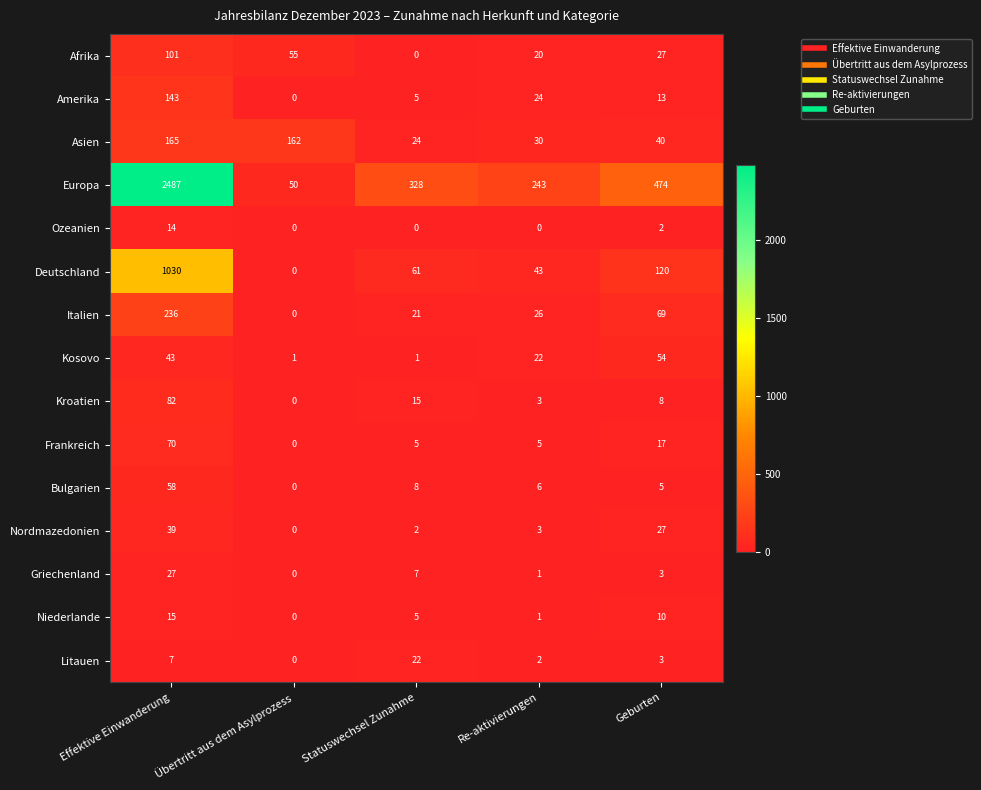

What is the difference between the maximum and minimum values in the Kroatien series?

82